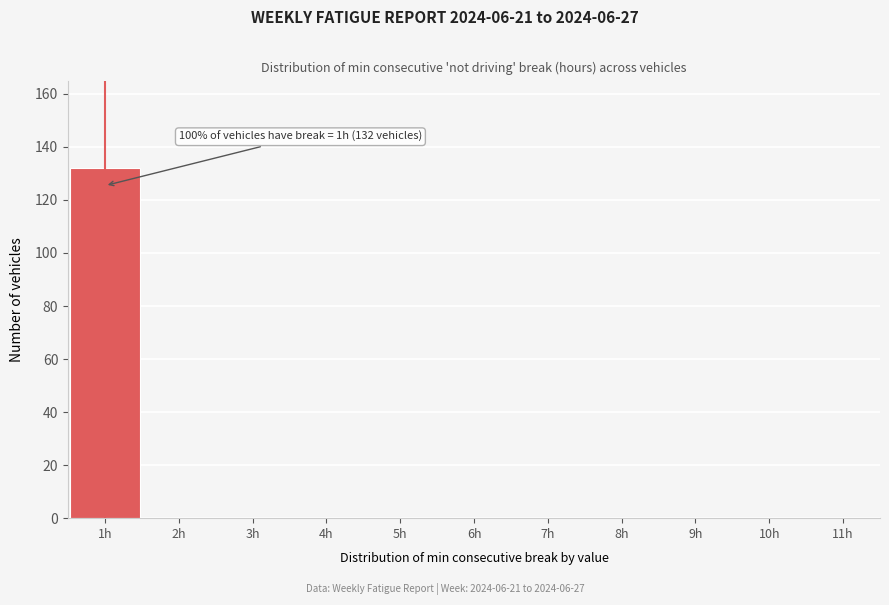

Over which range of the x-axis is the bar tallest?

0.5 to 1.5